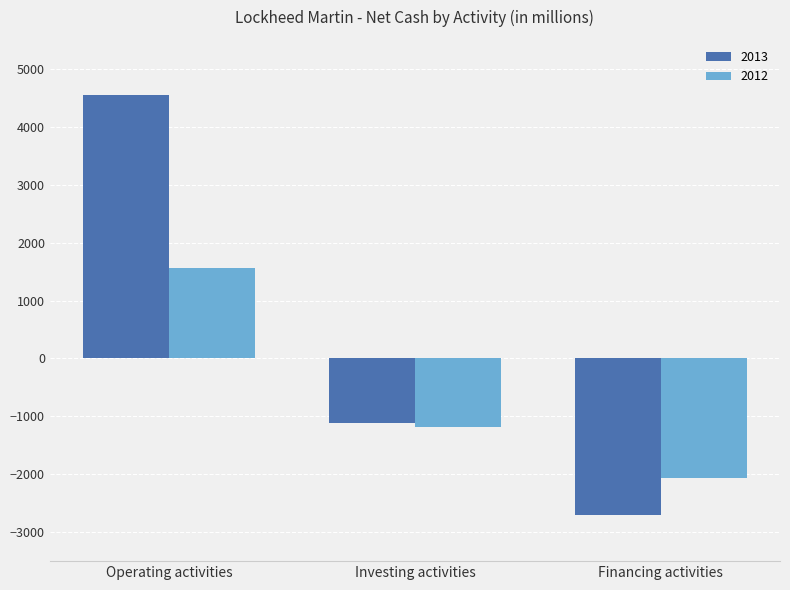

Which series has the widest spread of values?

2013